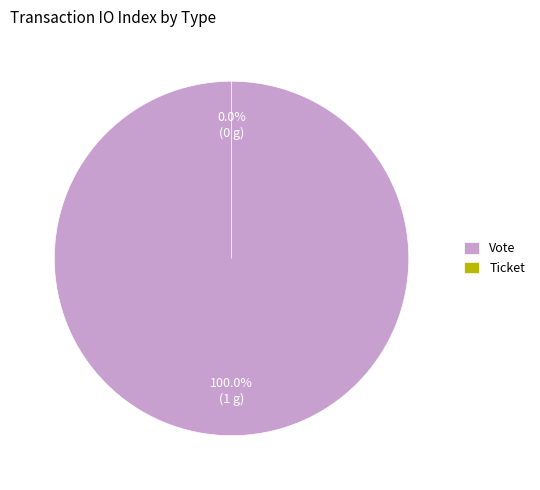

Which category has the biggest portion of the pie?

Vote